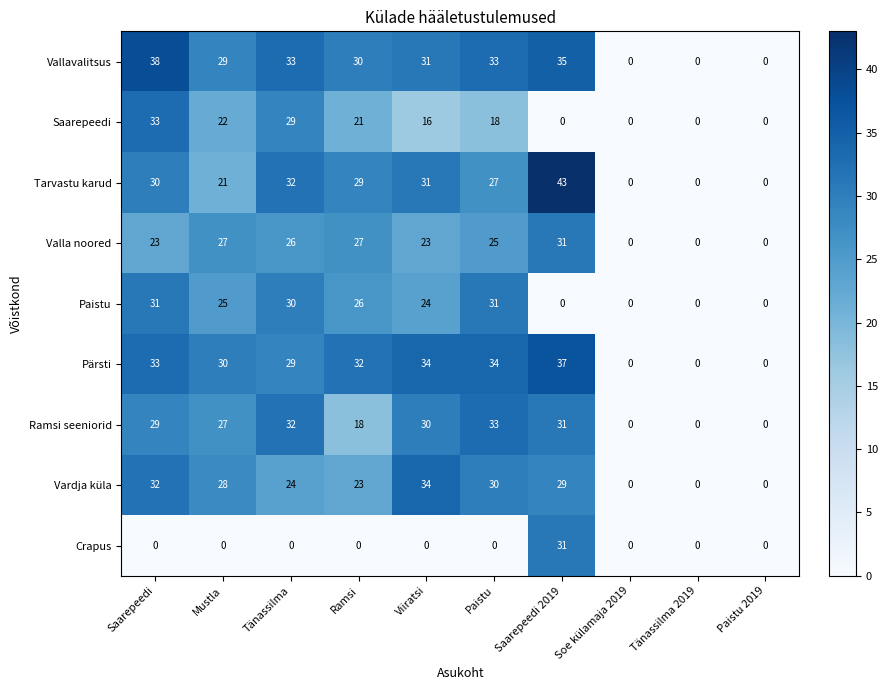

What is the greatest value displayed?

43